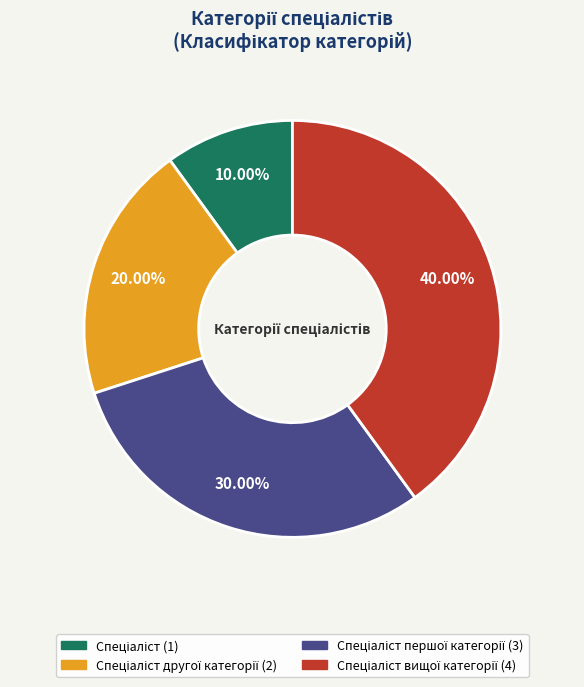

Is there any slice that represents more than half of the pie?

No